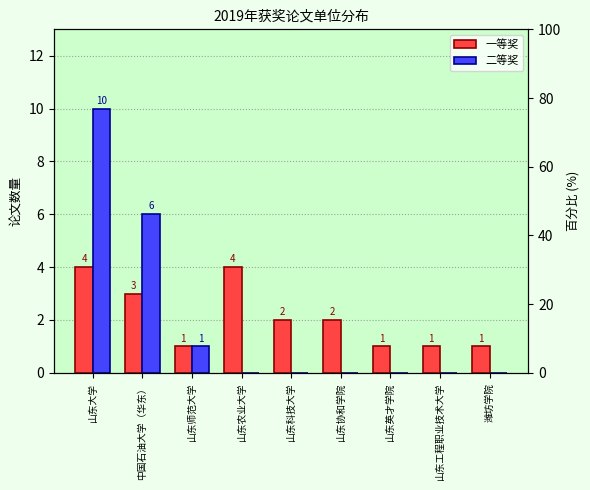

Is it true that 一等奖 equals 1 at 山东英才学院?

False